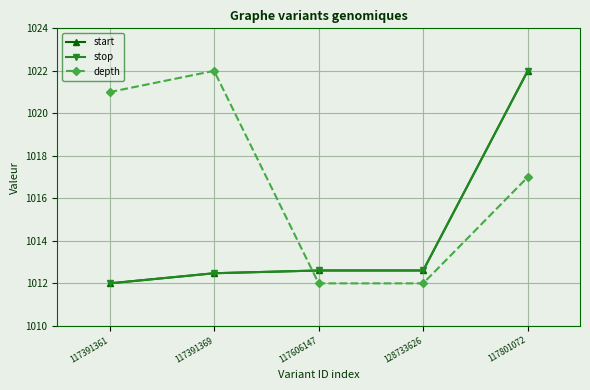

At how many categories does at least one series exceed 1013?

3